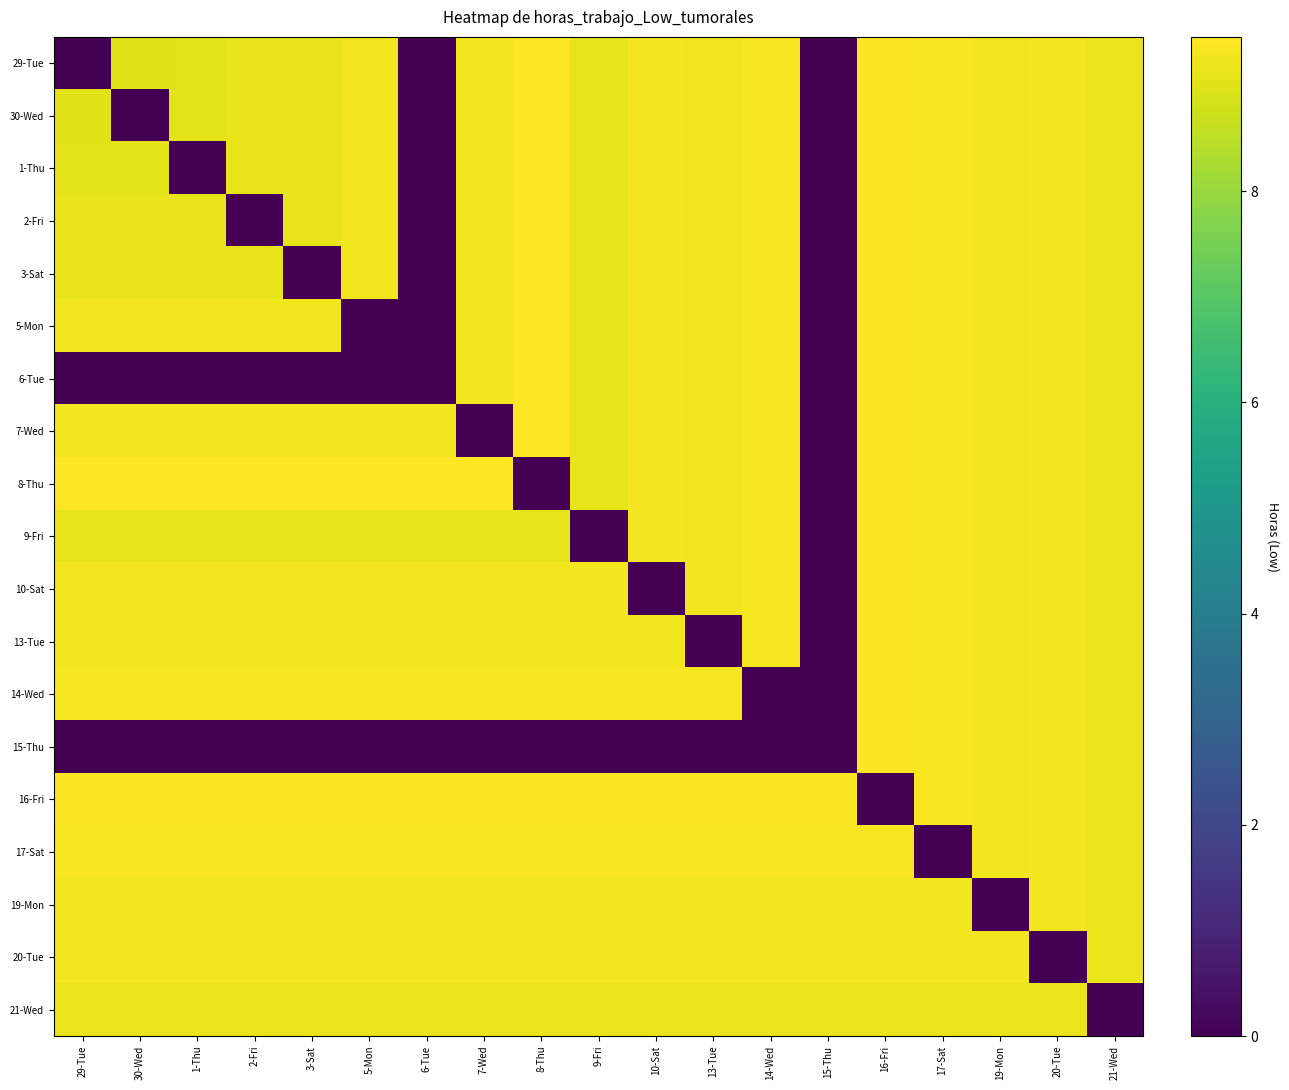

Reading left to right, transcribe all the data shown in this chart.

29-Tue: 29-Tue=0.0	30-Wed=9.0	1-Thu=9.1	2-Fri=9.1	3-Sat=9.2	5-Mon=9.2	6-Tue=0.0	7-Wed=9.3	8-Thu=9.5	9-Fri=9.1	10-Sat=9.3	13-Tue=9.2	14-Wed=9.3	15-Thu=0.0	16-Fri=9.4	17-Sat=9.4	19-Mon=9.3	20-Tue=9.3	21-Wed=9.2
30-Wed: 29-Tue=9.0	30-Wed=0.0	1-Thu=9.1	2-Fri=9.1	3-Sat=9.2	5-Mon=9.2	6-Tue=0.0	7-Wed=9.3	8-Thu=9.5	9-Fri=9.1	10-Sat=9.3	13-Tue=9.2	14-Wed=9.3	15-Thu=0.0	16-Fri=9.4	17-Sat=9.4	19-Mon=9.3	20-Tue=9.3	21-Wed=9.2
1-Thu: 29-Tue=9.1	30-Wed=9.1	1-Thu=0.0	2-Fri=9.1	3-Sat=9.2	5-Mon=9.2	6-Tue=0.0	7-Wed=9.3	8-Thu=9.5	9-Fri=9.1	10-Sat=9.3	13-Tue=9.2	14-Wed=9.3	15-Thu=0.0	16-Fri=9.4	17-Sat=9.4	19-Mon=9.3	20-Tue=9.3	21-Wed=9.2
2-Fri: 29-Tue=9.1	30-Wed=9.1	1-Thu=9.1	2-Fri=0.0	3-Sat=9.2	5-Mon=9.2	6-Tue=0.0	7-Wed=9.3	8-Thu=9.5	9-Fri=9.1	10-Sat=9.3	13-Tue=9.2	14-Wed=9.3	15-Thu=0.0	16-Fri=9.4	17-Sat=9.4	19-Mon=9.3	20-Tue=9.3	21-Wed=9.2
3-Sat: 29-Tue=9.2	30-Wed=9.2	1-Thu=9.2	2-Fri=9.2	3-Sat=0.0	5-Mon=9.2	6-Tue=0.0	7-Wed=9.3	8-Thu=9.5	9-Fri=9.1	10-Sat=9.3	13-Tue=9.2	14-Wed=9.3	15-Thu=0.0	16-Fri=9.4	17-Sat=9.4	19-Mon=9.3	20-Tue=9.3	21-Wed=9.2
5-Mon: 29-Tue=9.2	30-Wed=9.2	1-Thu=9.2	2-Fri=9.2	3-Sat=9.2	5-Mon=0.0	6-Tue=0.0	7-Wed=9.3	8-Thu=9.5	9-Fri=9.1	10-Sat=9.3	13-Tue=9.2	14-Wed=9.3	15-Thu=0.0	16-Fri=9.4	17-Sat=9.4	19-Mon=9.3	20-Tue=9.3	21-Wed=9.2
6-Tue: 29-Tue=0.0	30-Wed=0.0	1-Thu=0.0	2-Fri=0.0	3-Sat=0.0	5-Mon=0.0	6-Tue=0.0	7-Wed=9.3	8-Thu=9.5	9-Fri=9.1	10-Sat=9.3	13-Tue=9.2	14-Wed=9.3	15-Thu=0.0	16-Fri=9.4	17-Sat=9.4	19-Mon=9.3	20-Tue=9.3	21-Wed=9.2
7-Wed: 29-Tue=9.3	30-Wed=9.3	1-Thu=9.3	2-Fri=9.3	3-Sat=9.3	5-Mon=9.3	6-Tue=9.3	7-Wed=0.0	8-Thu=9.5	9-Fri=9.1	10-Sat=9.3	13-Tue=9.2	14-Wed=9.3	15-Thu=0.0	16-Fri=9.4	17-Sat=9.4	19-Mon=9.3	20-Tue=9.3	21-Wed=9.2
8-Thu: 29-Tue=9.5	30-Wed=9.5	1-Thu=9.5	2-Fri=9.5	3-Sat=9.5	5-Mon=9.5	6-Tue=9.5	7-Wed=9.5	8-Thu=0.0	9-Fri=9.1	10-Sat=9.3	13-Tue=9.2	14-Wed=9.3	15-Thu=0.0	16-Fri=9.4	17-Sat=9.4	19-Mon=9.3	20-Tue=9.3	21-Wed=9.2
9-Fri: 29-Tue=9.1	30-Wed=9.1	1-Thu=9.1	2-Fri=9.1	3-Sat=9.1	5-Mon=9.1	6-Tue=9.1	7-Wed=9.1	8-Thu=9.1	9-Fri=0.0	10-Sat=9.3	13-Tue=9.2	14-Wed=9.3	15-Thu=0.0	16-Fri=9.4	17-Sat=9.4	19-Mon=9.3	20-Tue=9.3	21-Wed=9.2
10-Sat: 29-Tue=9.3	30-Wed=9.3	1-Thu=9.3	2-Fri=9.3	3-Sat=9.3	5-Mon=9.3	6-Tue=9.3	7-Wed=9.3	8-Thu=9.3	9-Fri=9.3	10-Sat=0.0	13-Tue=9.2	14-Wed=9.3	15-Thu=0.0	16-Fri=9.4	17-Sat=9.4	19-Mon=9.3	20-Tue=9.3	21-Wed=9.2
13-Tue: 29-Tue=9.2	30-Wed=9.2	1-Thu=9.2	2-Fri=9.2	3-Sat=9.2	5-Mon=9.2	6-Tue=9.2	7-Wed=9.2	8-Thu=9.2	9-Fri=9.2	10-Sat=9.2	13-Tue=0.0	14-Wed=9.3	15-Thu=0.0	16-Fri=9.4	17-Sat=9.4	19-Mon=9.3	20-Tue=9.3	21-Wed=9.2
14-Wed: 29-Tue=9.3	30-Wed=9.3	1-Thu=9.3	2-Fri=9.3	3-Sat=9.3	5-Mon=9.3	6-Tue=9.3	7-Wed=9.3	8-Thu=9.3	9-Fri=9.3	10-Sat=9.3	13-Tue=9.3	14-Wed=0.0	15-Thu=0.0	16-Fri=9.4	17-Sat=9.4	19-Mon=9.3	20-Tue=9.3	21-Wed=9.2
15-Thu: 29-Tue=0.0	30-Wed=0.0	1-Thu=0.0	2-Fri=0.0	3-Sat=0.0	5-Mon=0.0	6-Tue=0.0	7-Wed=0.0	8-Thu=0.0	9-Fri=0.0	10-Sat=0.0	13-Tue=0.0	14-Wed=0.0	15-Thu=0.0	16-Fri=9.4	17-Sat=9.4	19-Mon=9.3	20-Tue=9.3	21-Wed=9.2
16-Fri: 29-Tue=9.4	30-Wed=9.4	1-Thu=9.4	2-Fri=9.4	3-Sat=9.4	5-Mon=9.4	6-Tue=9.4	7-Wed=9.4	8-Thu=9.4	9-Fri=9.4	10-Sat=9.4	13-Tue=9.4	14-Wed=9.4	15-Thu=9.4	16-Fri=0.0	17-Sat=9.4	19-Mon=9.3	20-Tue=9.3	21-Wed=9.2
17-Sat: 29-Tue=9.4	30-Wed=9.4	1-Thu=9.4	2-Fri=9.4	3-Sat=9.4	5-Mon=9.4	6-Tue=9.4	7-Wed=9.4	8-Thu=9.4	9-Fri=9.4	10-Sat=9.4	13-Tue=9.4	14-Wed=9.4	15-Thu=9.4	16-Fri=9.4	17-Sat=0.0	19-Mon=9.3	20-Tue=9.3	21-Wed=9.2
19-Mon: 29-Tue=9.3	30-Wed=9.3	1-Thu=9.3	2-Fri=9.3	3-Sat=9.3	5-Mon=9.3	6-Tue=9.3	7-Wed=9.3	8-Thu=9.3	9-Fri=9.3	10-Sat=9.3	13-Tue=9.3	14-Wed=9.3	15-Thu=9.3	16-Fri=9.3	17-Sat=9.3	19-Mon=0.0	20-Tue=9.3	21-Wed=9.2
20-Tue: 29-Tue=9.3	30-Wed=9.3	1-Thu=9.3	2-Fri=9.3	3-Sat=9.3	5-Mon=9.3	6-Tue=9.3	7-Wed=9.3	8-Thu=9.3	9-Fri=9.3	10-Sat=9.3	13-Tue=9.3	14-Wed=9.3	15-Thu=9.3	16-Fri=9.3	17-Sat=9.3	19-Mon=9.3	20-Tue=0.0	21-Wed=9.2
21-Wed: 29-Tue=9.2	30-Wed=9.2	1-Thu=9.2	2-Fri=9.2	3-Sat=9.2	5-Mon=9.2	6-Tue=9.2	7-Wed=9.2	8-Thu=9.2	9-Fri=9.2	10-Sat=9.2	13-Tue=9.2	14-Wed=9.2	15-Thu=9.2	16-Fri=9.2	17-Sat=9.2	19-Mon=9.2	20-Tue=9.2	21-Wed=0.0